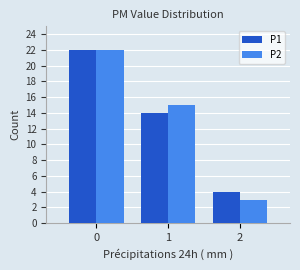

The P1 series shows 22 at 0. True or false?

True